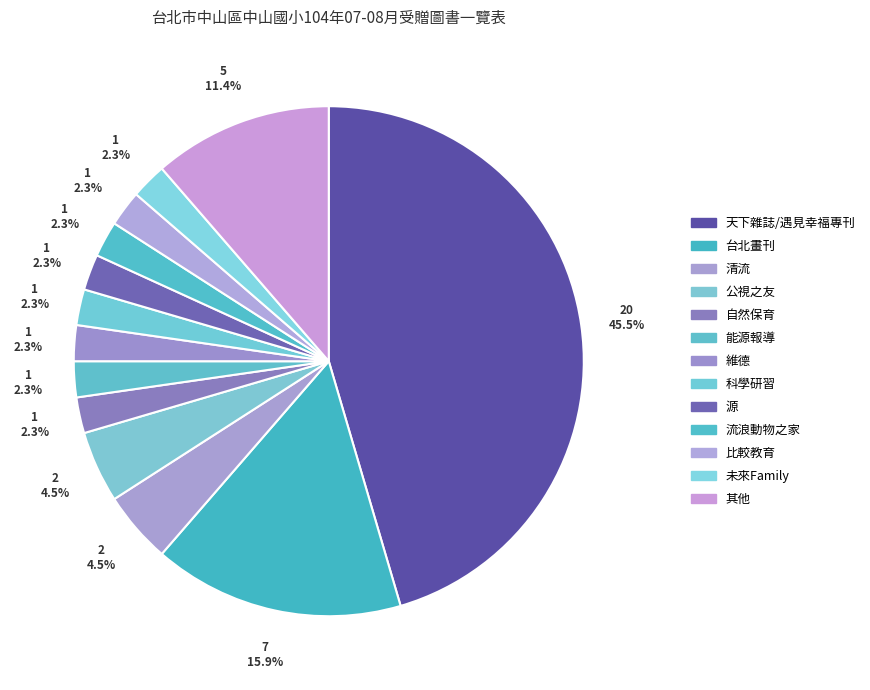

How many segments does this pie chart have?

13